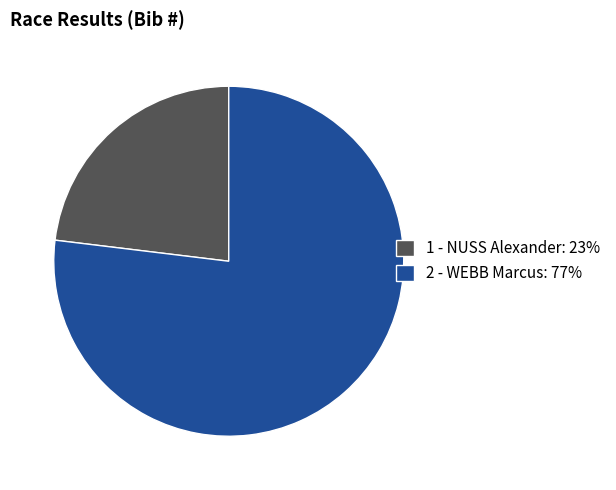

Is 2 - WEBB Marcus the majority of the pie?

Yes